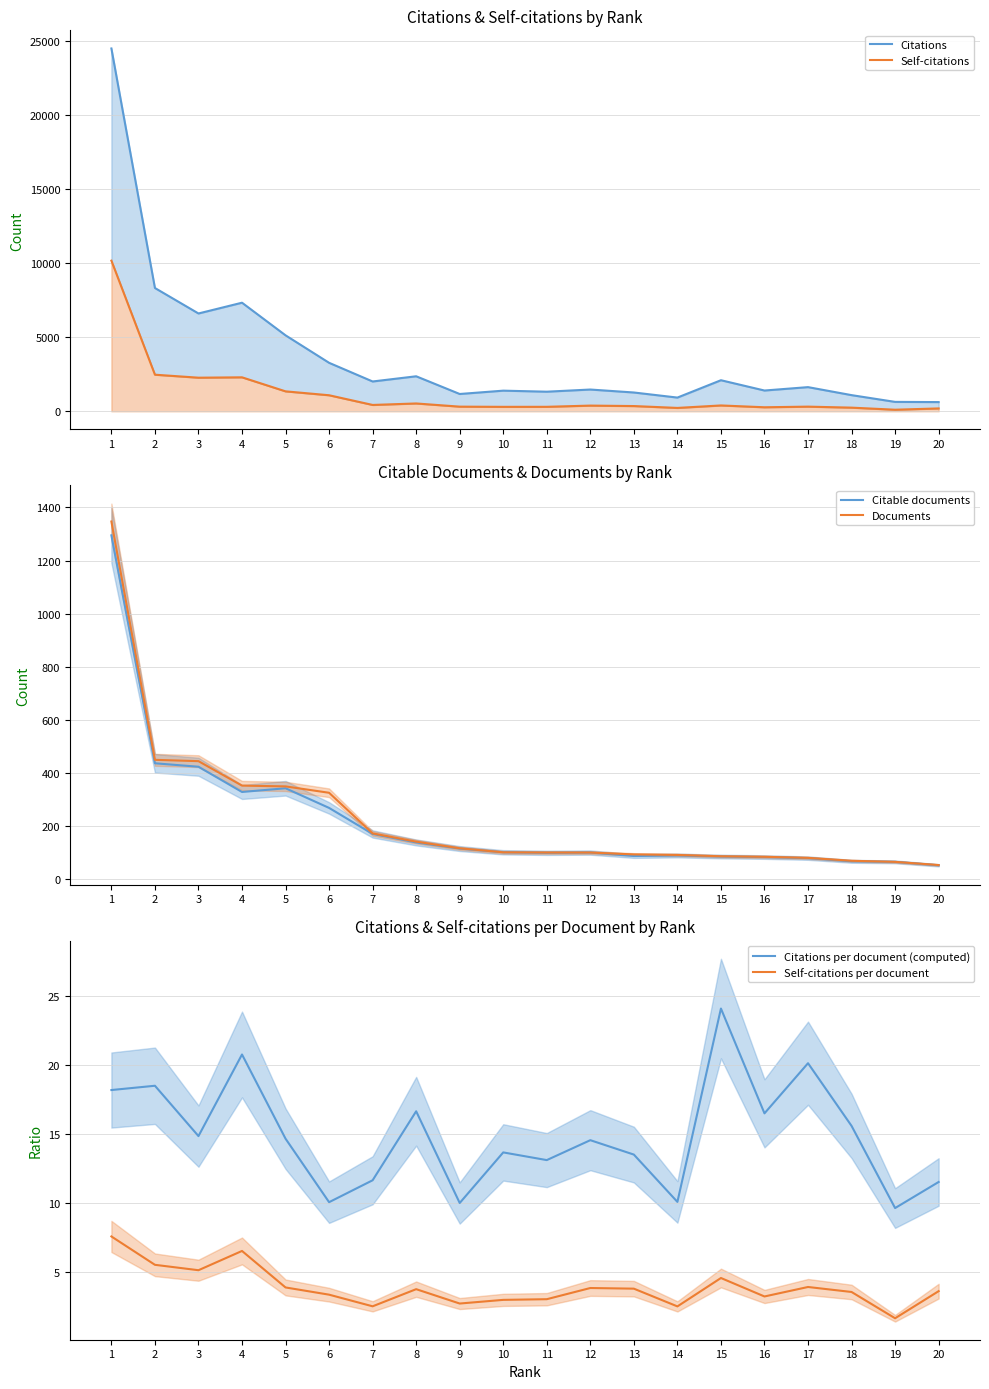

True or false: Citations per document (computed) has more than 1 points higher than both neighbors.

True